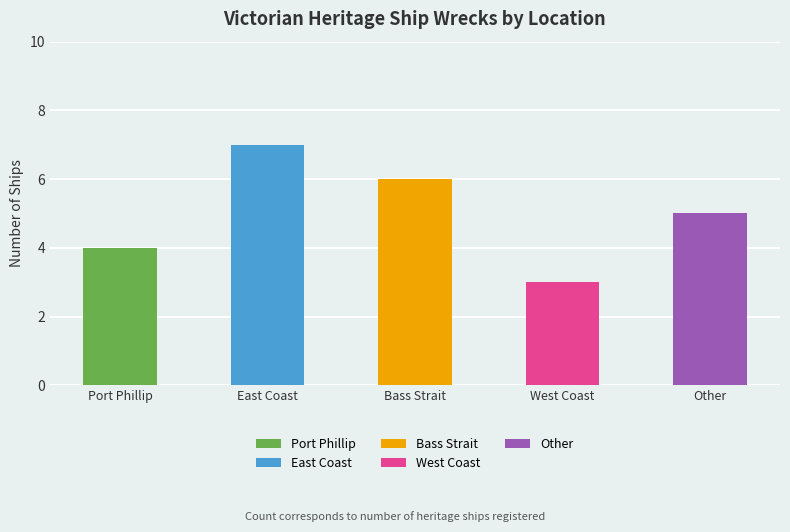

At which label does the data first exceed 5?

East Coast